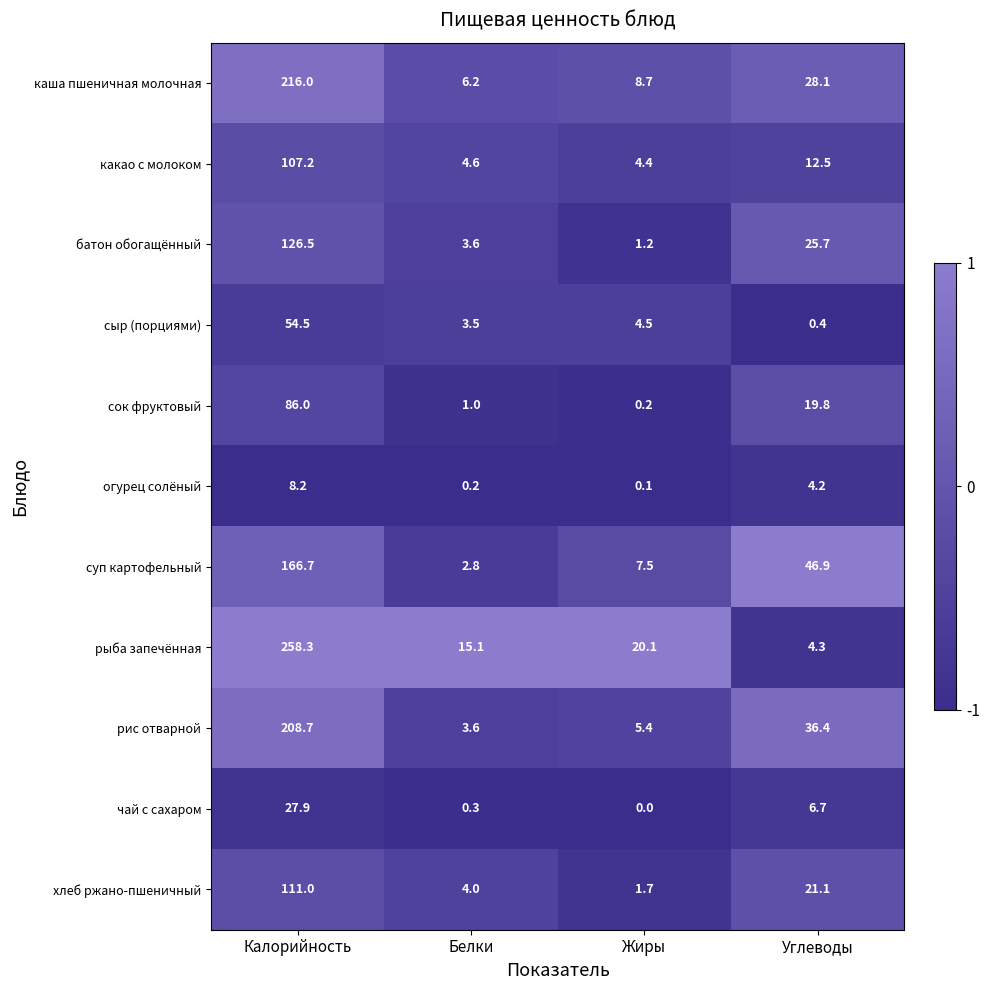

How many data points in хлеб ржано-пшеничный are above 21?

2